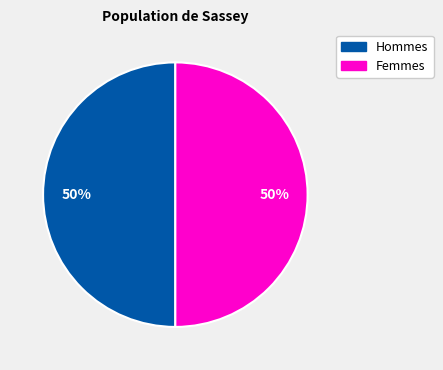

To the nearest percent, what is the average slice percentage?

50%